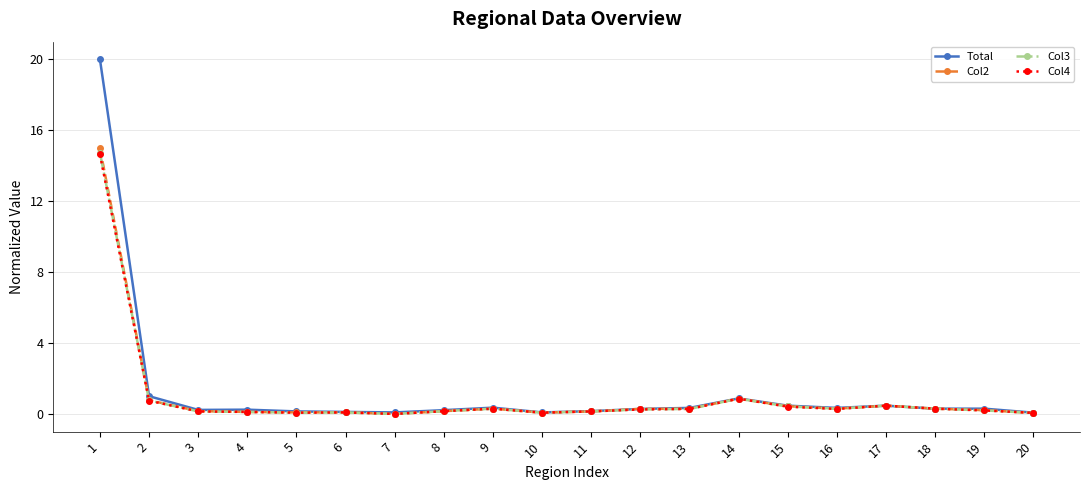

The value of Col2 at 17 is 0.5. True or false?

True